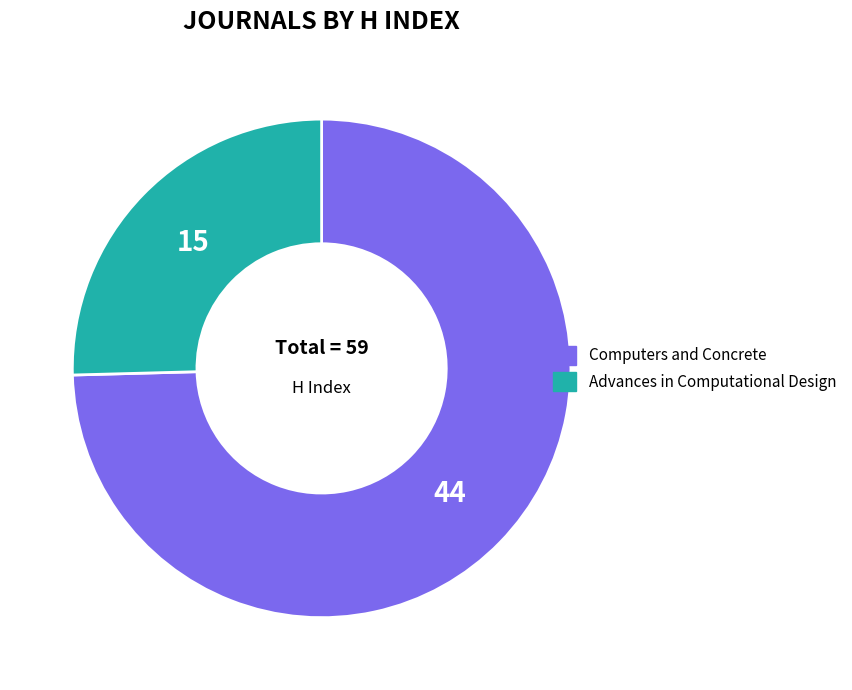

Does Computers and Concrete account for over 50% of the chart?

Yes